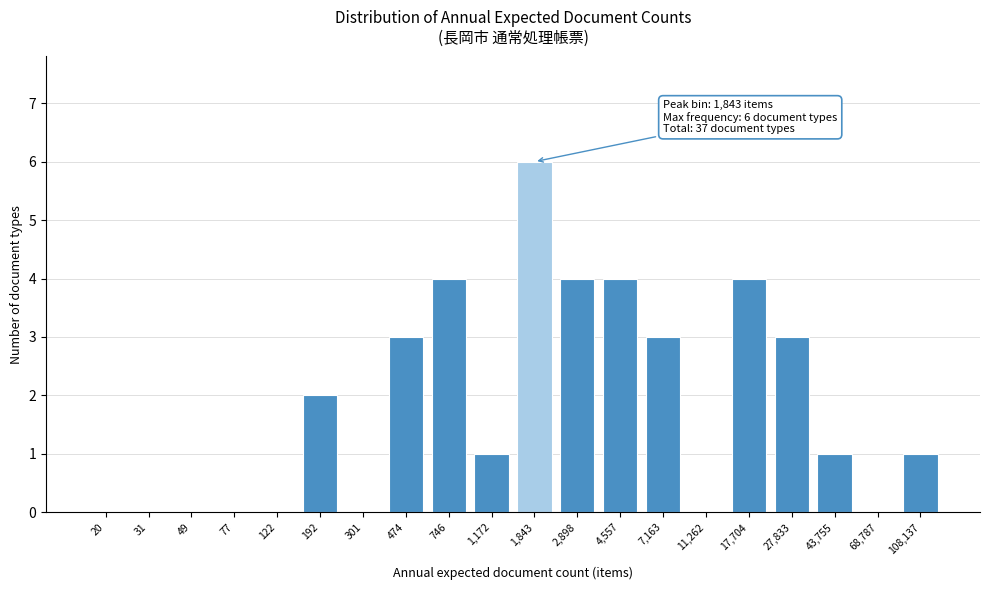

Reading left to right, what are all the values shown in this chart?

20=0	31=0	49=0	77=0	122=0	192=2	301=0	474=3	746=4	1,172=1	1,843=6	2,898=4	4,557=4	7,163=3	11,262=0	17,704=4	27,833=3	43,755=1	68,787=0	108,137=1